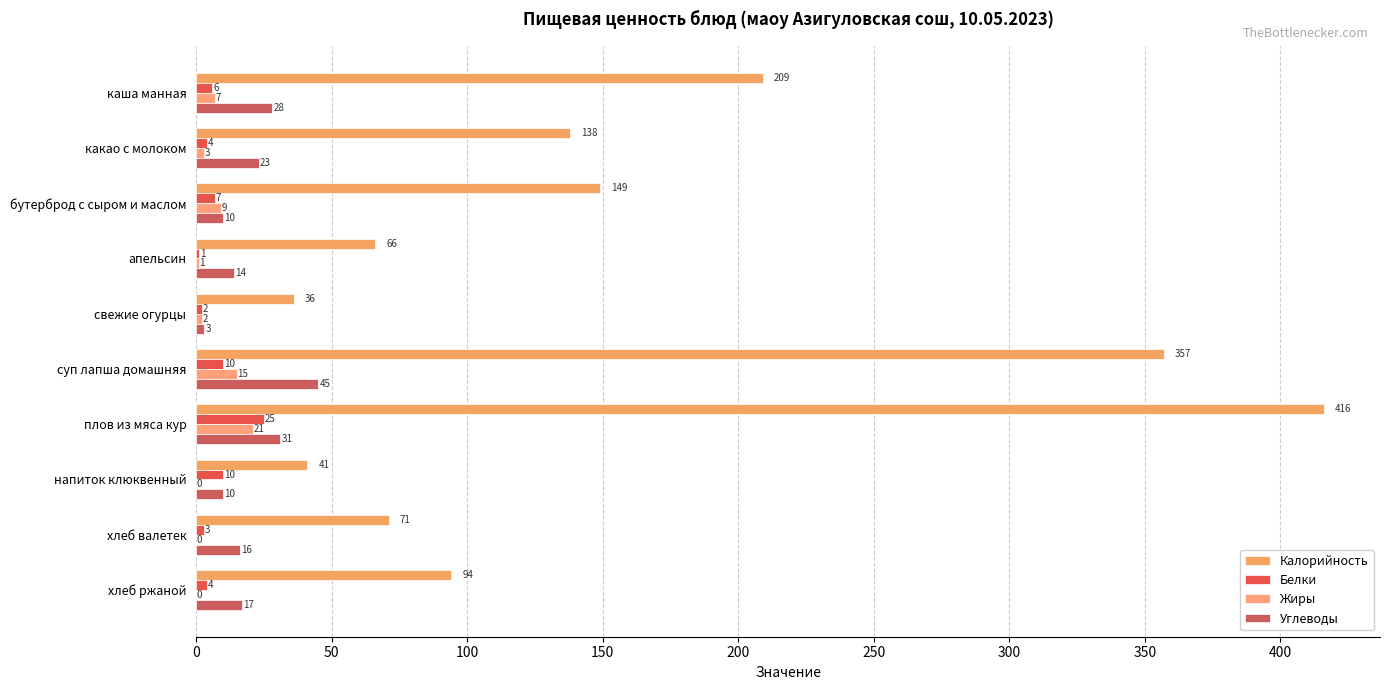

Reading left to right, extract all data points from this chart.

Калорийность: 209	138	149	66	36	357	416	41	71	94
Белки: 6	4	7	1	2	10	25	10	3	4
Жиры: 7	3	9	1	2	15	21	0	0	0
Углеводы: 28	23	10	14	3	45	31	10	16	17